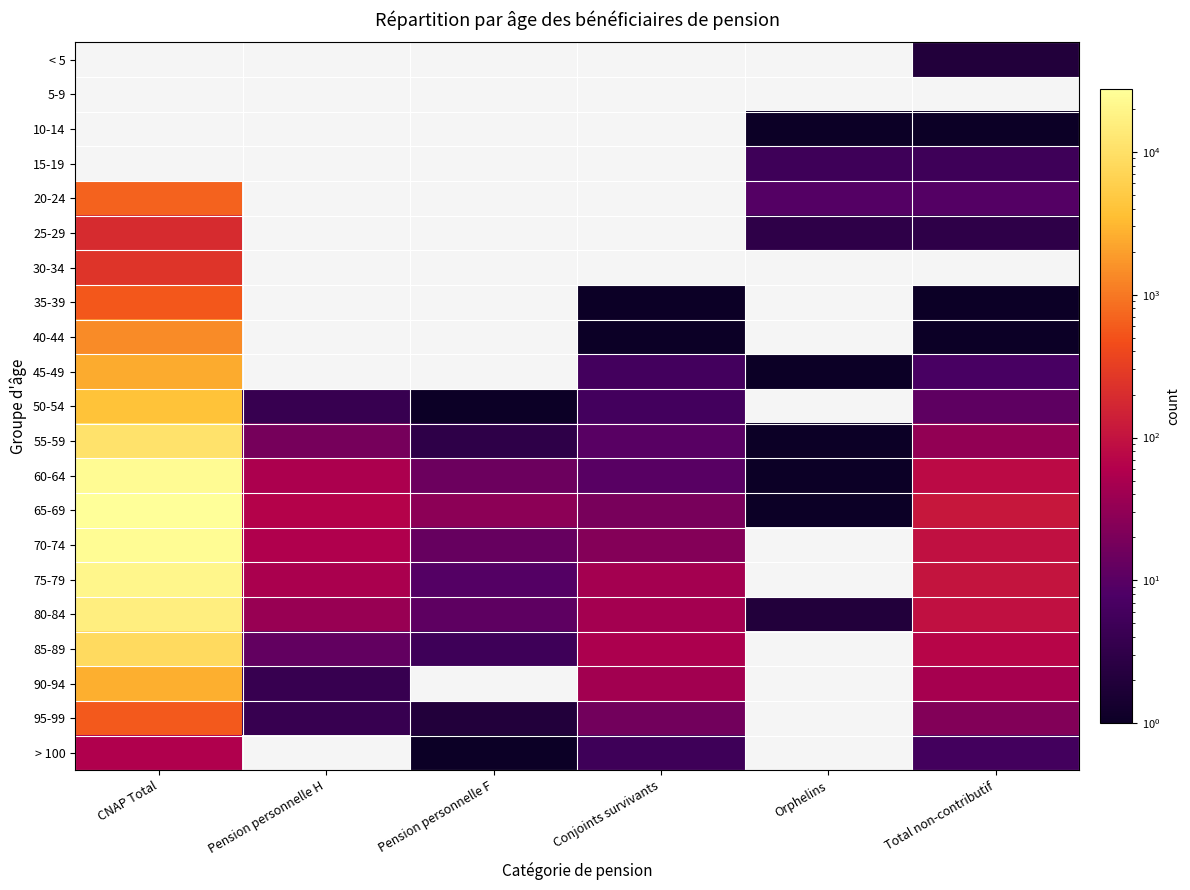

The 55-59 series shows 32.0 at Total non-contributif. True or false?

True